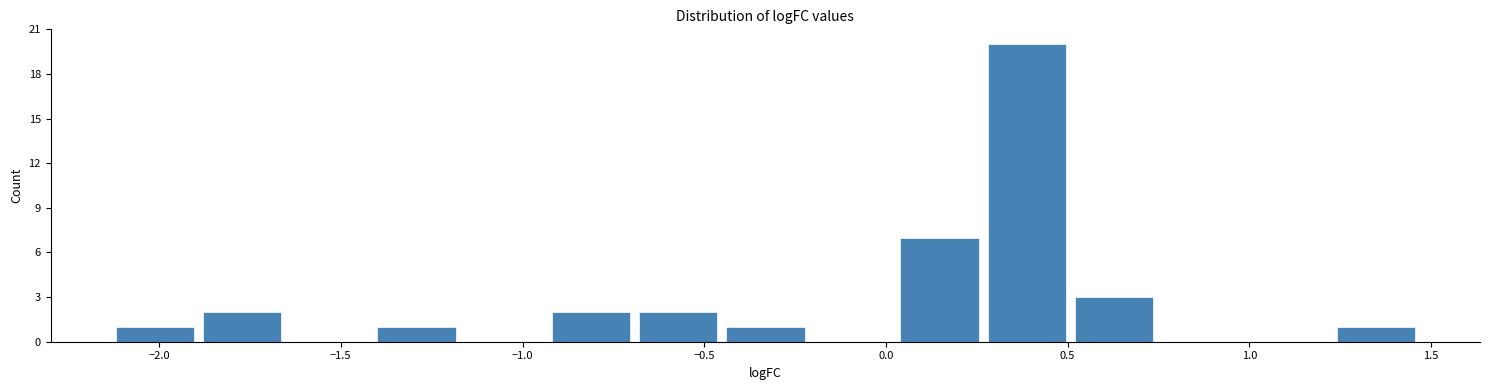

Reading left to right, transcribe this chart: for each bar, give the range it covers on the x-axis and its height. Neither the bar edges nor the heights are printed on the chart, so give them approximately, as read against the axes.

-2.15 to -1.90: 1
-1.90 to -1.65: 2
-1.65 to -1.40: 0
-1.40 to -1.15: 1
-1.15 to -0.95: 0
-0.95 to -0.70: 2
-0.70 to -0.45: 2
-0.45 to -0.20: 1
-0.20 to 0.05: 0
0.05 to 0.25: 7
0.25 to 0.50: 20
0.50 to 0.75: 3
0.75 to 1.00: 0
1.00 to 1.25: 0
1.25 to 1.45: 1